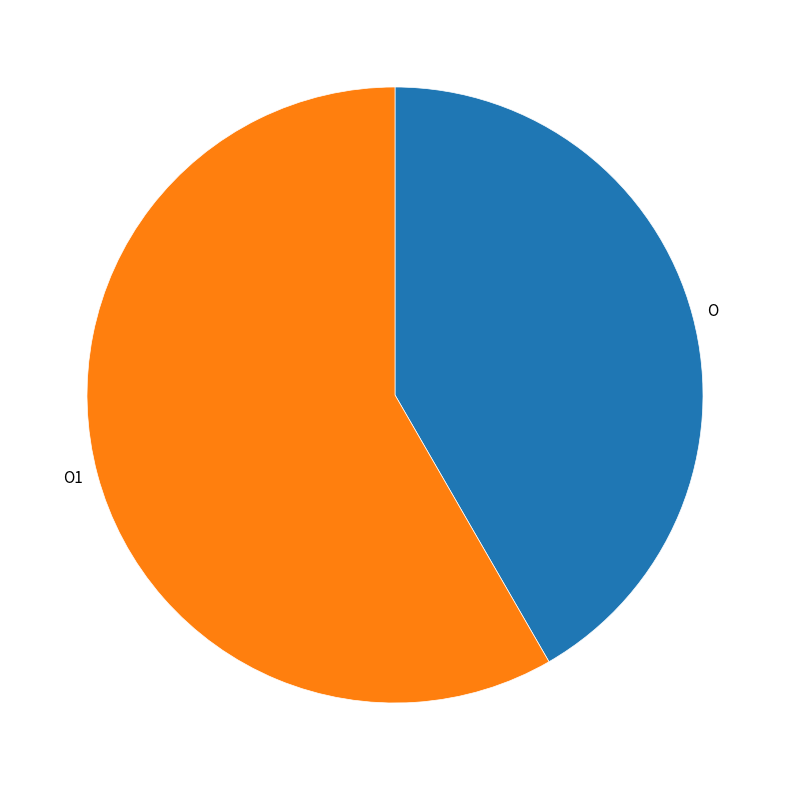

What is the majority slice?

O1